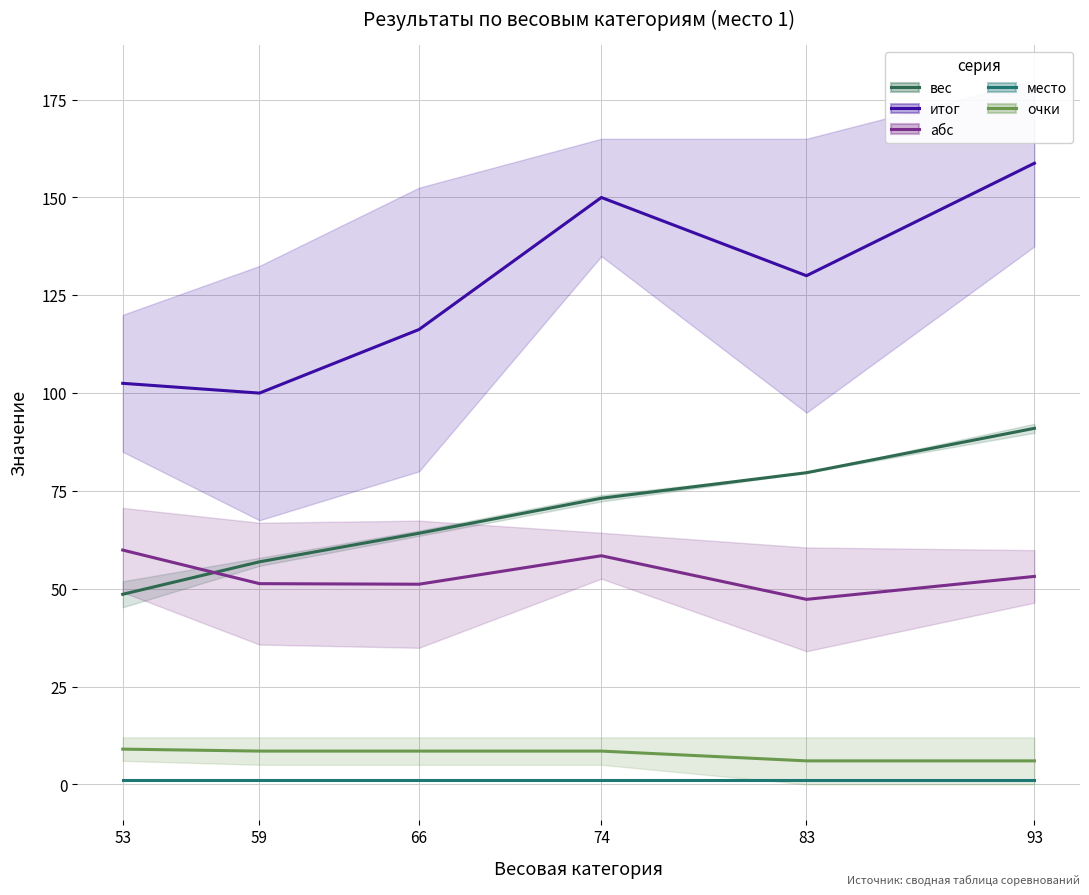

Is this an area chart (filled region under the line)?

No